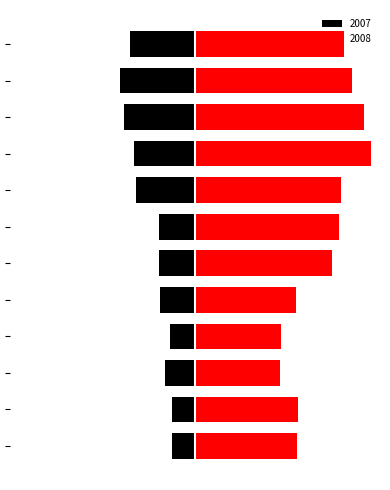

What is the smallest value displayed?

-354748.8